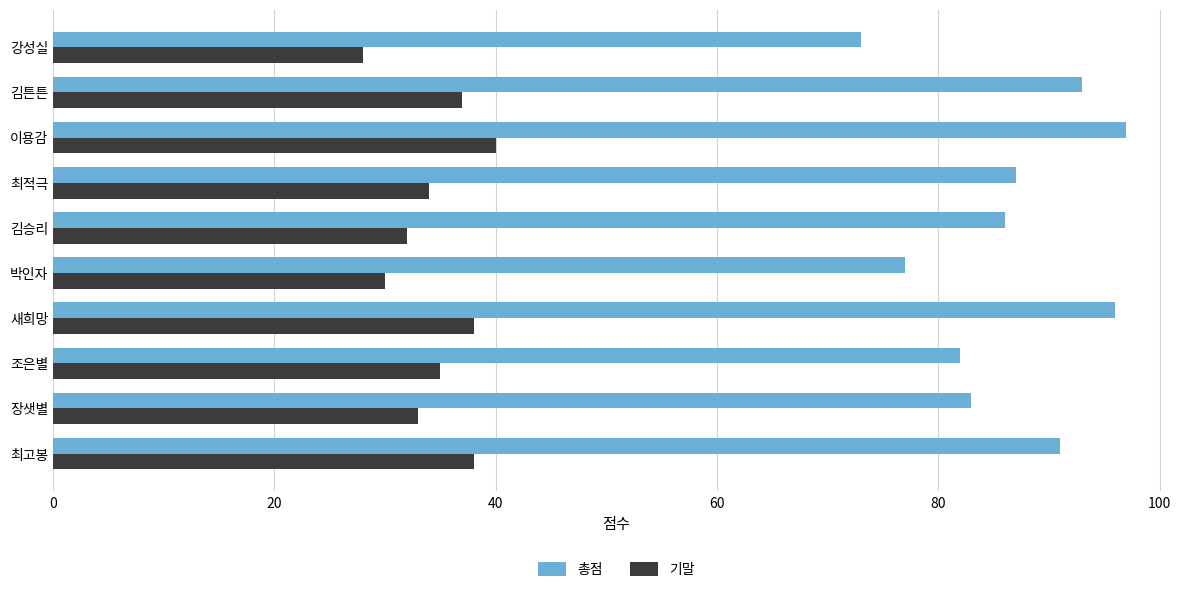

What is the maximum value shown in the chart?

97